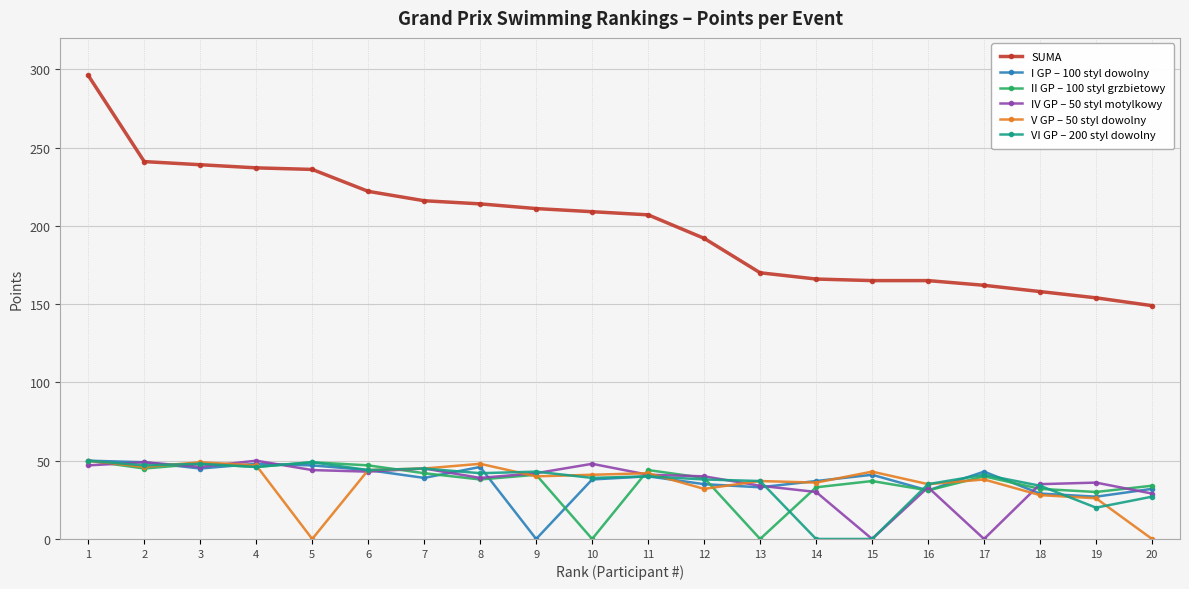

Which series has the largest range (max minus min)?

SUMA